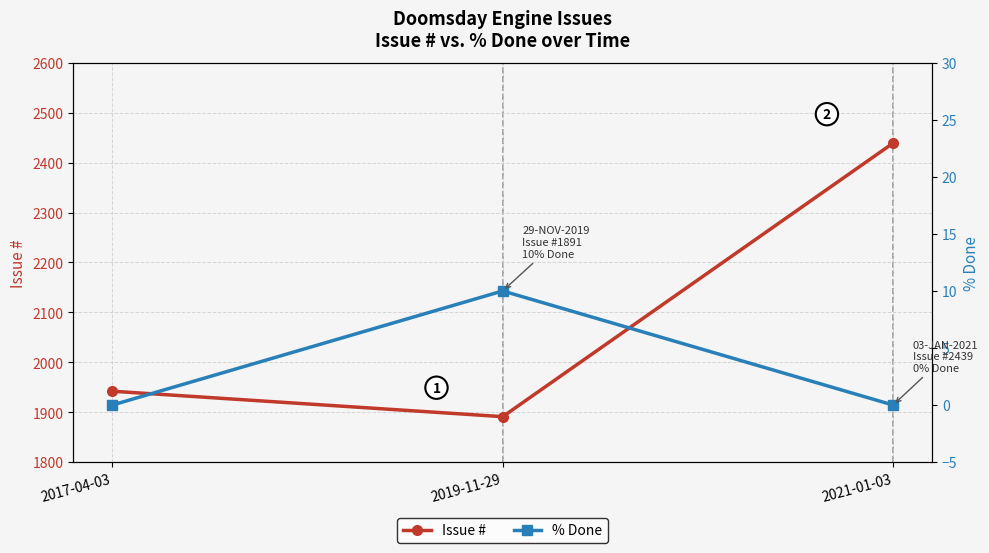

The value of Issue # at 2017-04-03 is 1942. True or false?

True